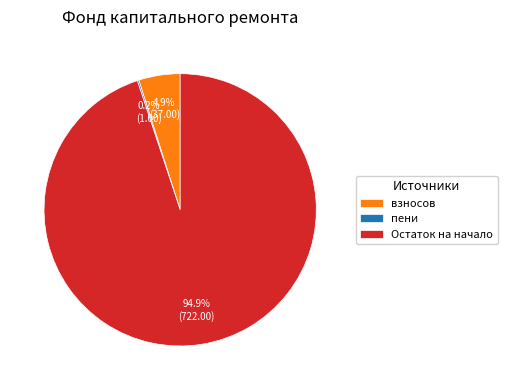

To the nearest percent, what is the average slice percentage?

33%